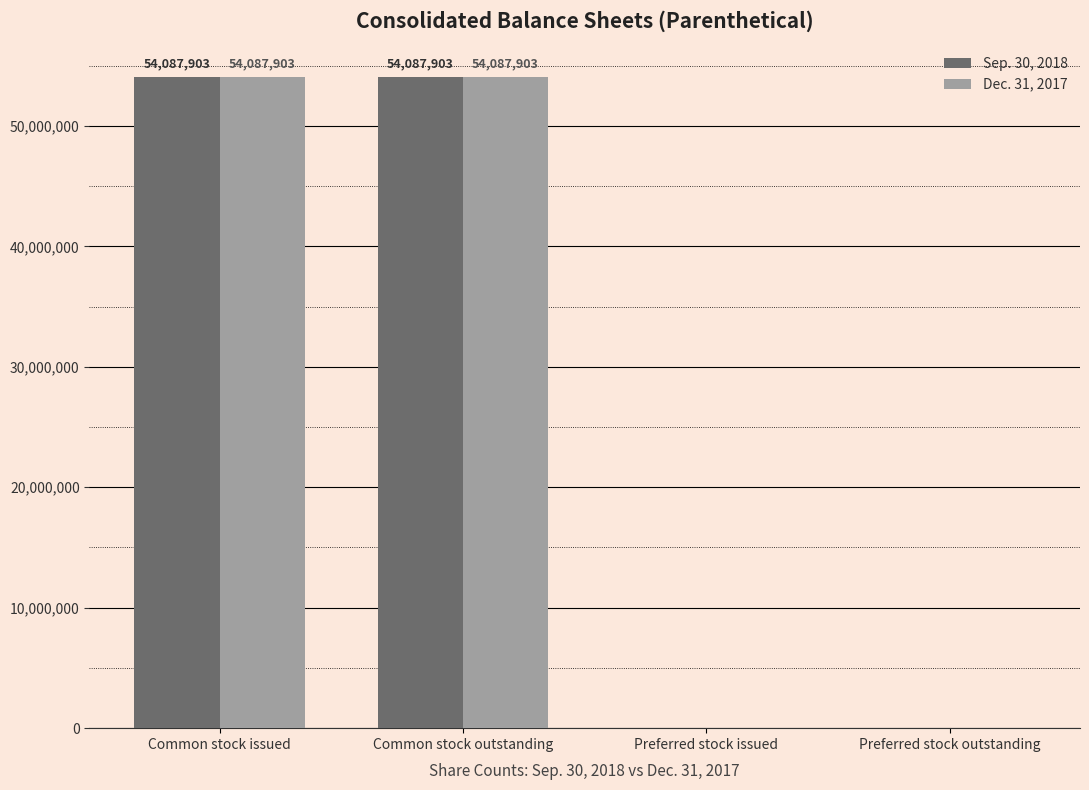

Is it true that Dec. 31, 2017 equals 86907829 at Common stock issued?

False